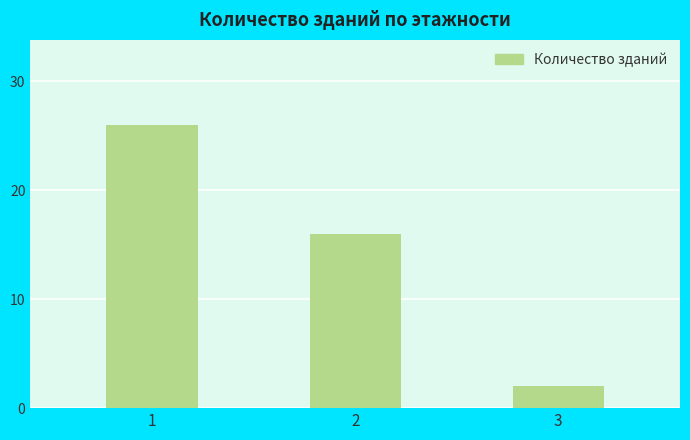

What is the change in value from 1 to 3?

-24